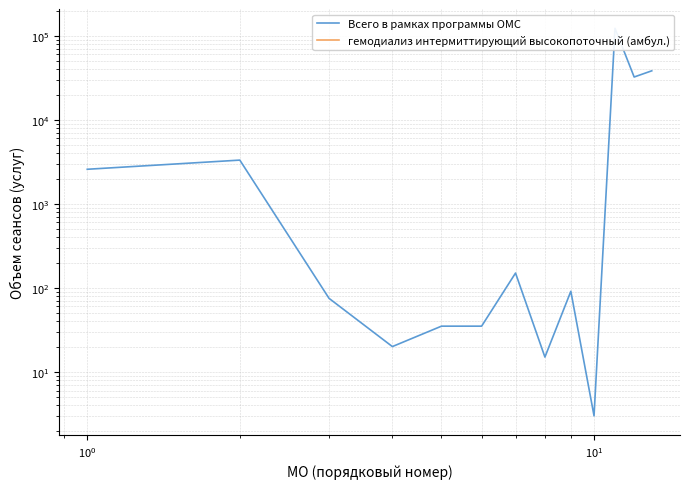

List the series in order of their peak value, highest first.

Всего в рамках программы ОМС, гемодиализ интермиттирующий высокопоточный (амбул.)